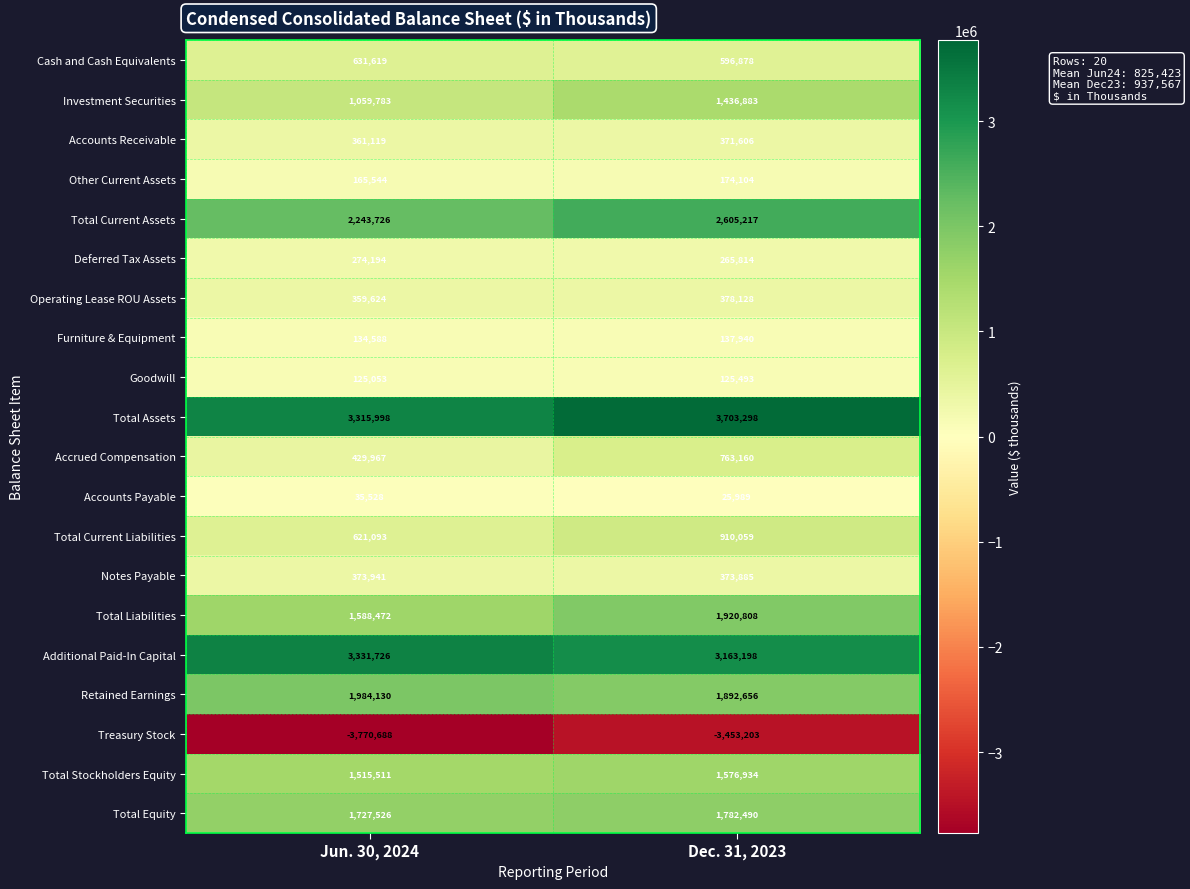

Which series has the largest range (max minus min)?

Total Assets